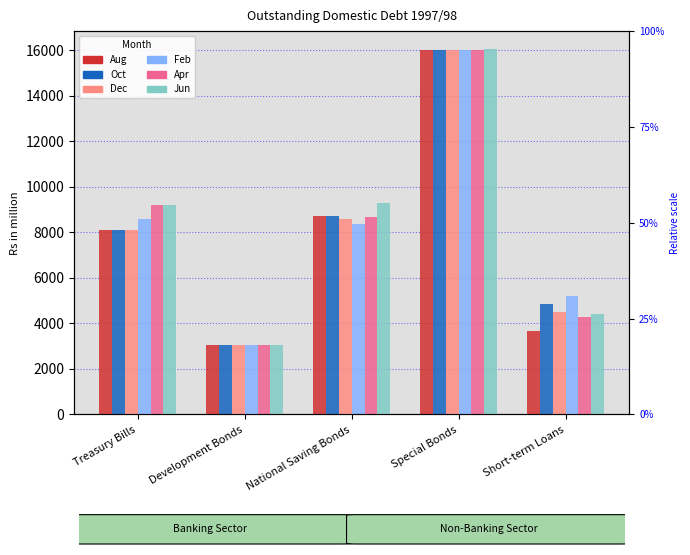

Reading left to right, what are all the values shown in this chart?

Aug: 8092.5	3042.2	8736.5	16019.7	3668.9
Oct: 8092.5	3042.2	8736.5	16019.7	4834.0
Dec: 8092.5	3042.2	8586.5	16019.7	4511.5
Feb: 8592.5	3042.2	8386.5	16019.7	5225.8
Apr: 9182.5	3042.2	8686.5	16019.7	4287.8
Jun: 9182.5	3042.2	9306.5	16035.6	4398.7